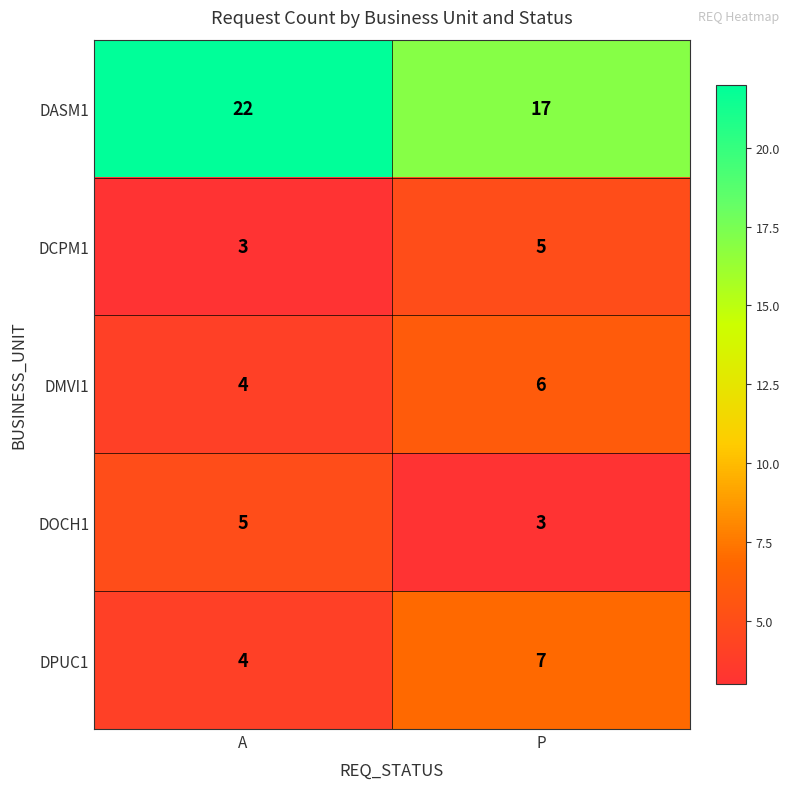

How many series are shown in this chart?

5